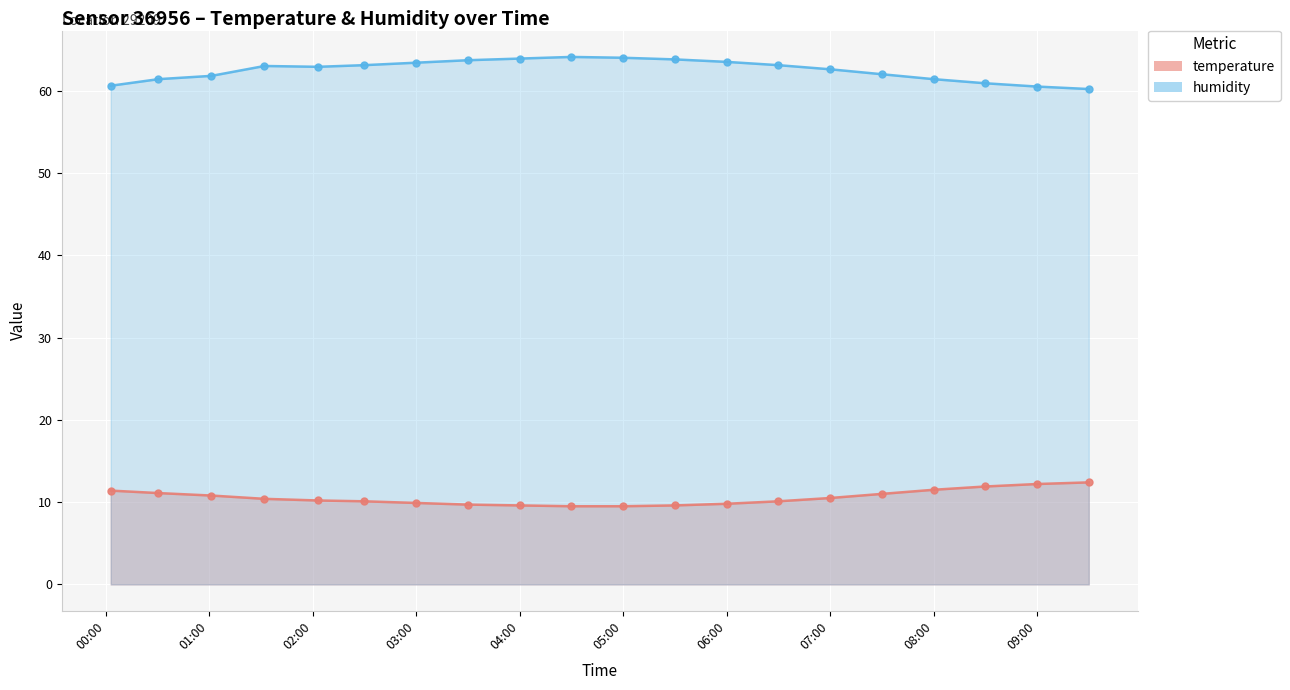

What position from the right is 04:30?

11